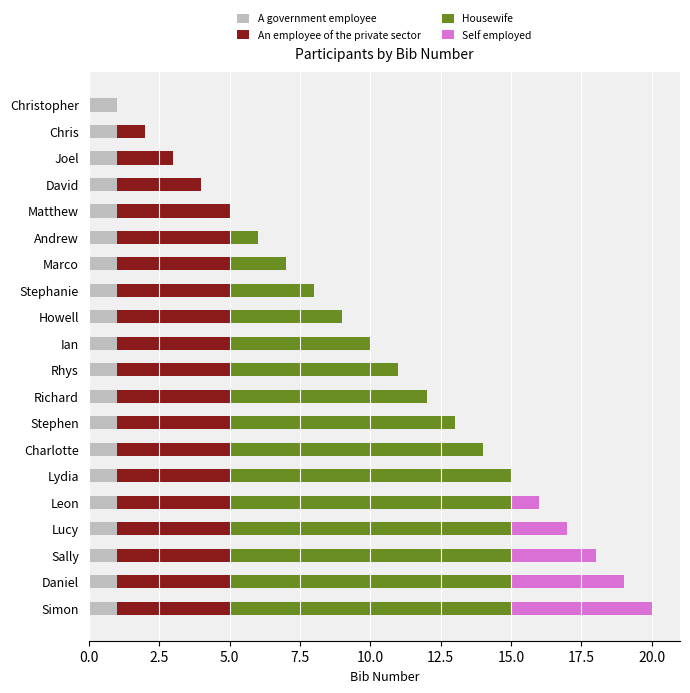

What is the total value across all series at Sally?

18